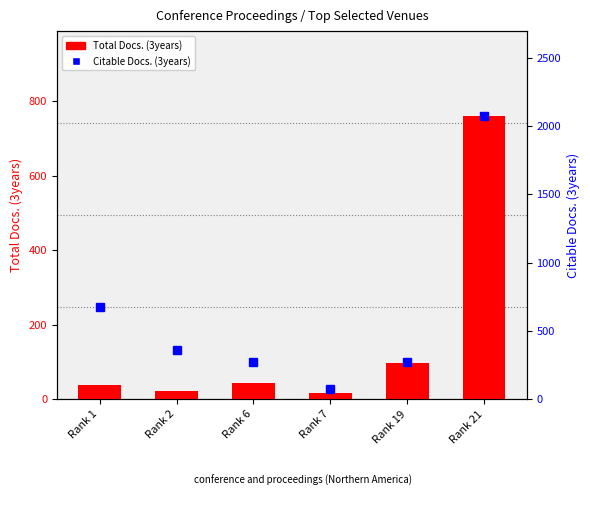

Reading left to right, what are all the values shown in this chart?

Total Docs. (3years): Rank 1=37	Rank 2=21	Rank 6=44	Rank 7=17	Rank 19=97	Rank 21=760
Citable Docs. (3years): Rank 1=676	Rank 2=362	Rank 6=270	Rank 7=71	Rank 19=270	Rank 21=2074